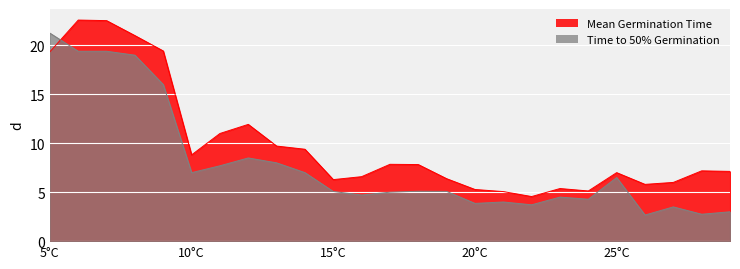

List the series in order of their peak value, lowest first.

Time to 50% Germination, Mean Germination Time